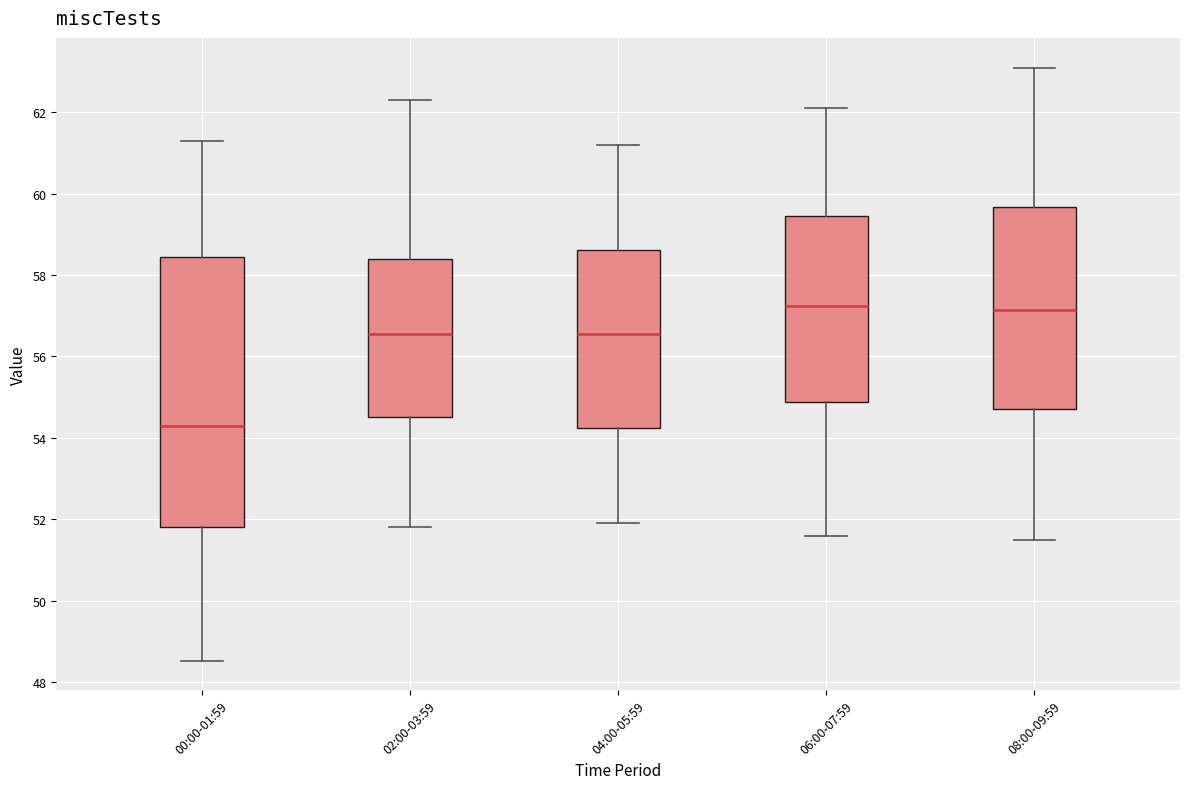

Reading left to right, transcribe this box plot: for each box, give where its median line is, the range the box spans, and where its two whiskers end, as read against the y-axis. The values are not printed on the chart, so give them approximately, as read against the axis.

00:00-01:59: median 54.4, box 51.8 to 58.4, whiskers 48.6 to 61.4
02:00-03:59: median 56.6, box 54.6 to 58.4, whiskers 51.8 to 62.4
04:00-05:59: median 56.6, box 54.2 to 58.6, whiskers 52.0 to 61.2
06:00-07:59: median 57.2, box 54.8 to 59.4, whiskers 51.6 to 62.2
08:00-09:59: median 57.2, box 54.8 to 59.6, whiskers 51.6 to 63.2